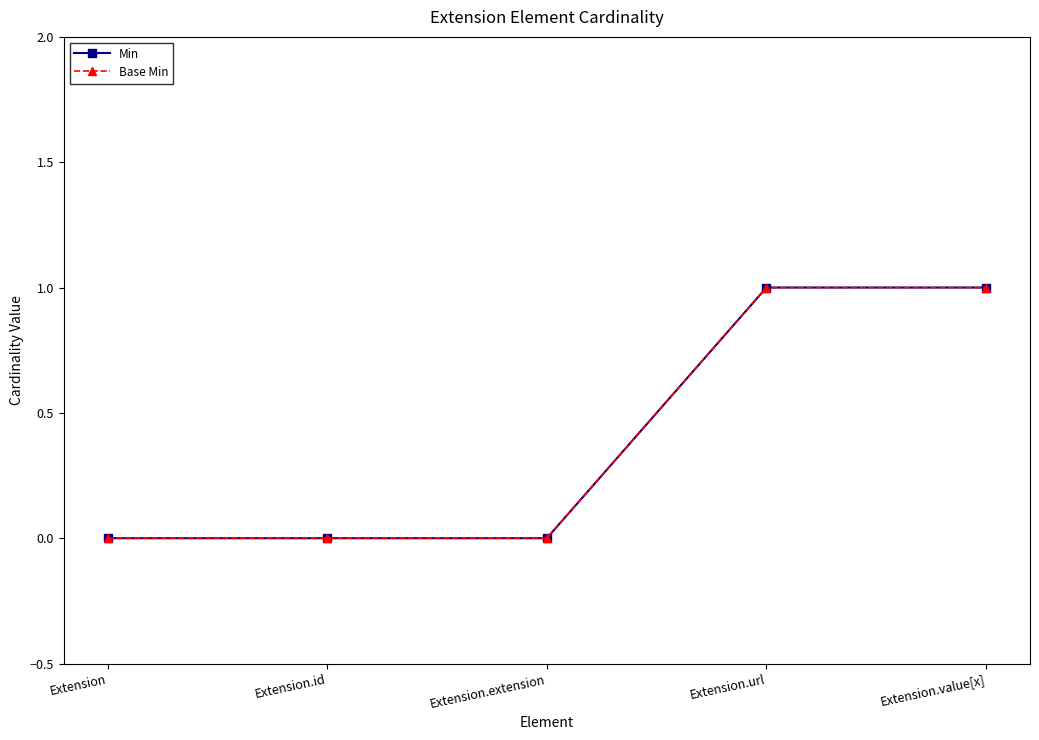

Is this an area chart (filled region under the line)?

No